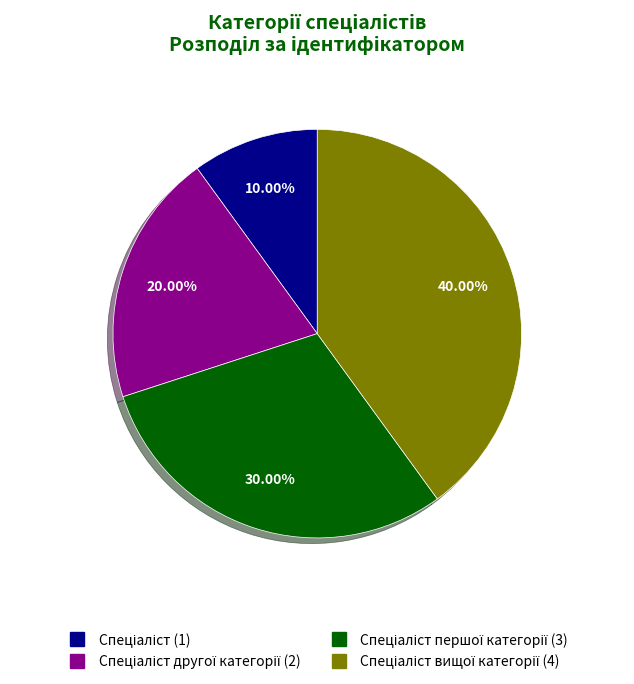

Is there any slice that represents more than half of the pie?

No